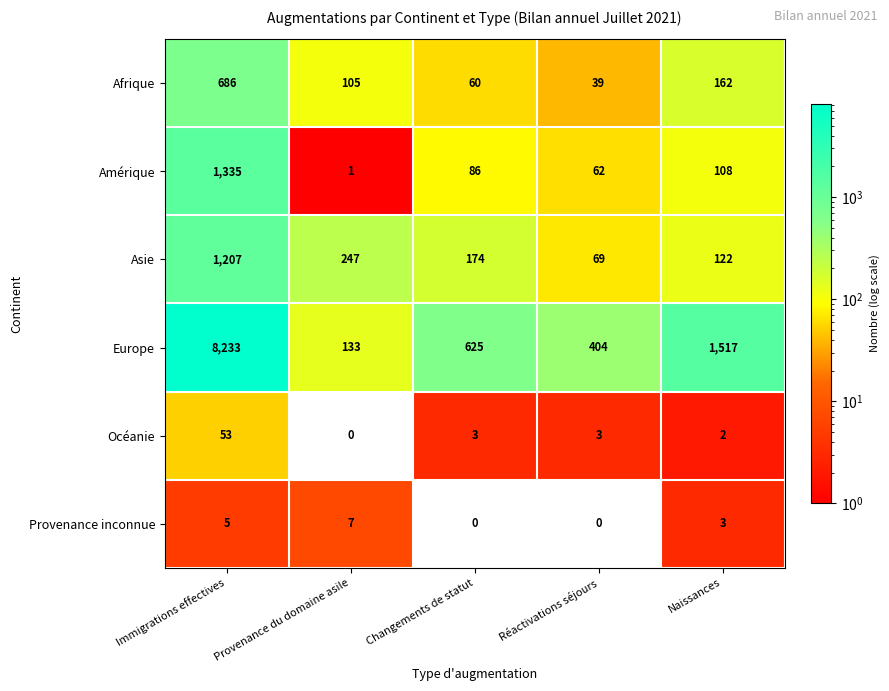

How many data points does each series have?

5